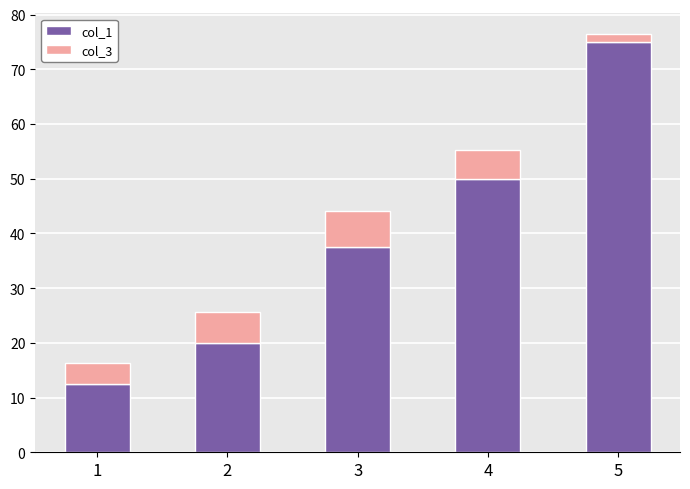

Rank the categories by col_1 value from highest to lowest.

5, 4, 3, 2, 1